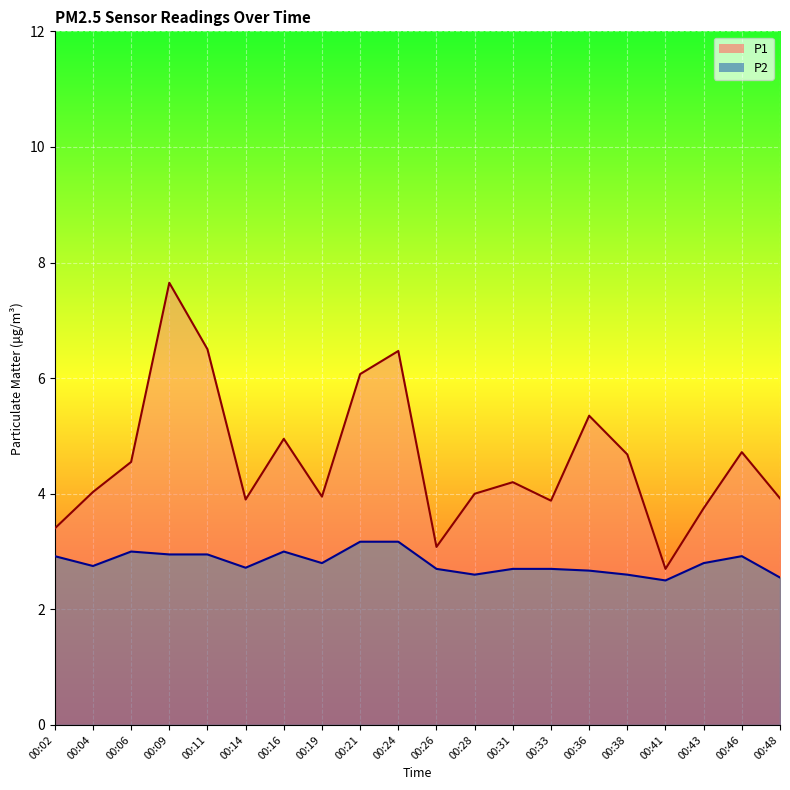

Read the P1 value at 00:21.

6.1